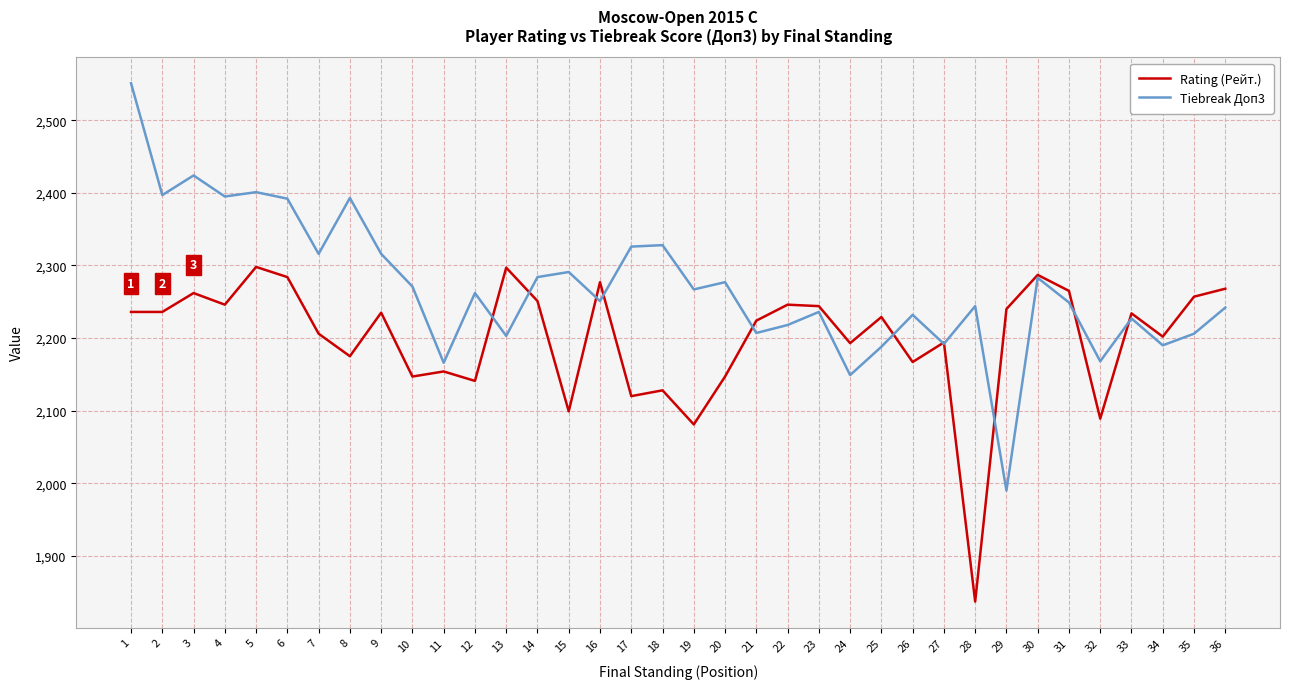

Rank the series at 14 from lowest to highest value.

Rating (Рейт.), Tiebreak Доп3